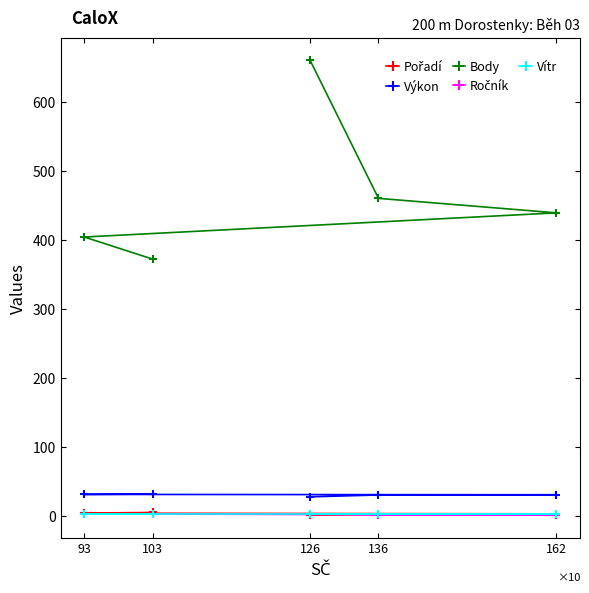

True or false: Ročník and Pořadí cross at least once.

False